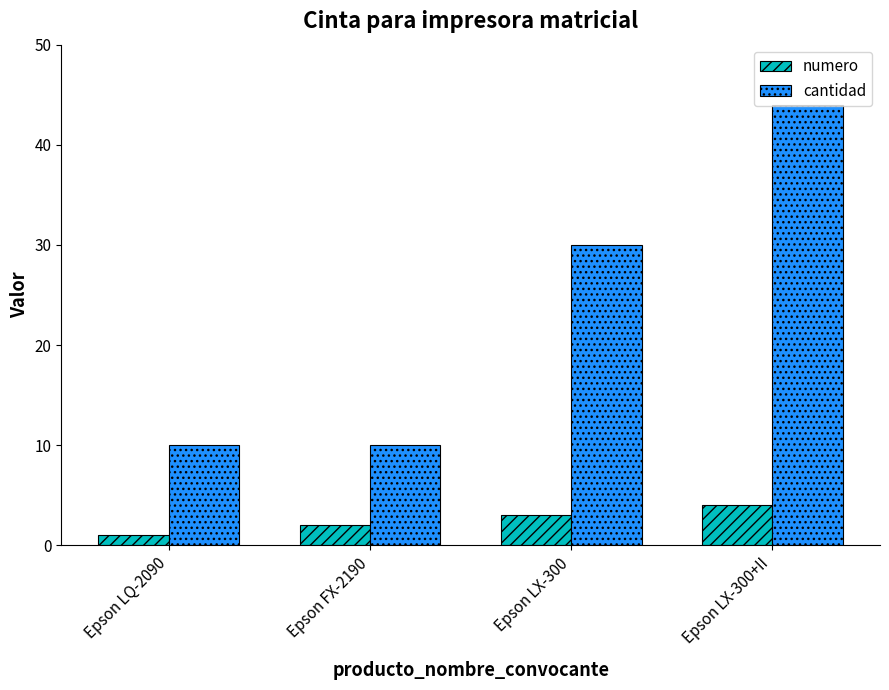

What is the minimum value shown in the chart?

1